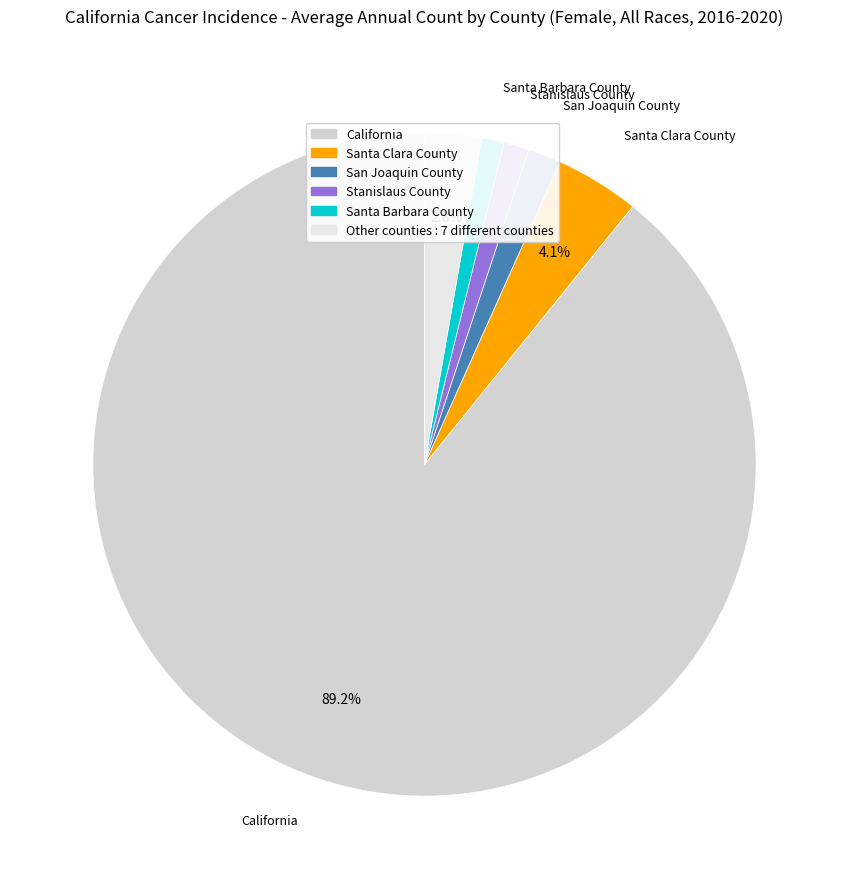

How many segments does this pie chart have?

6